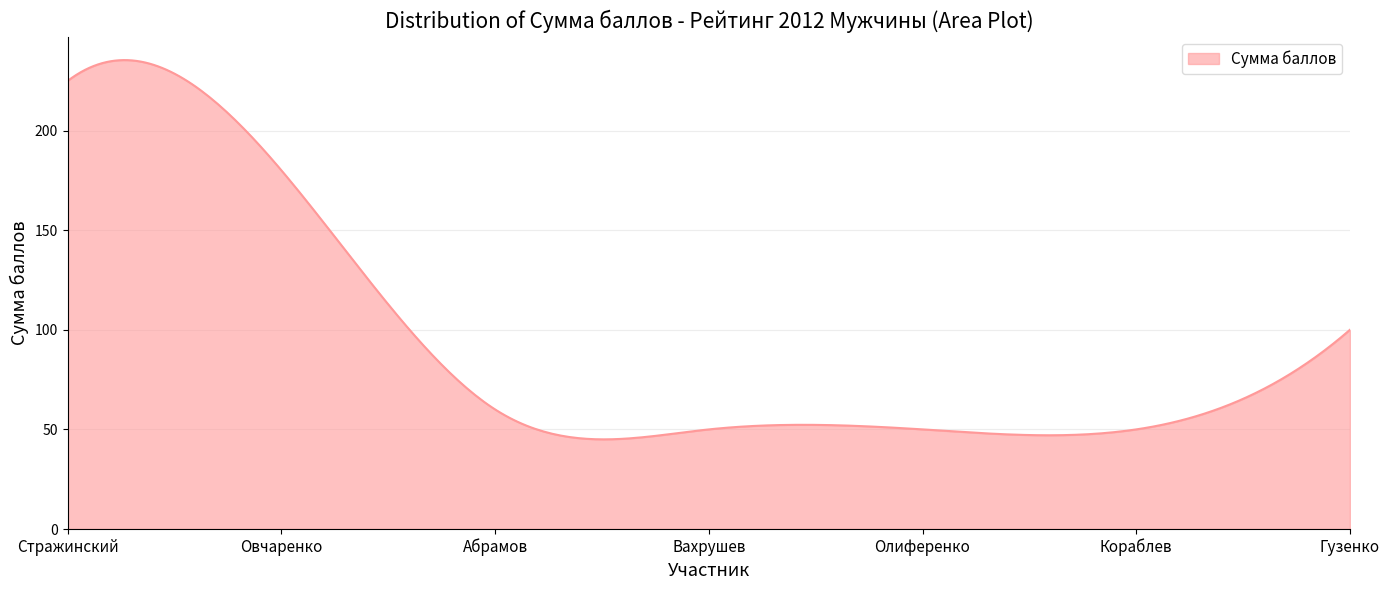

What is the difference between the maximum and minimum values?

190.4